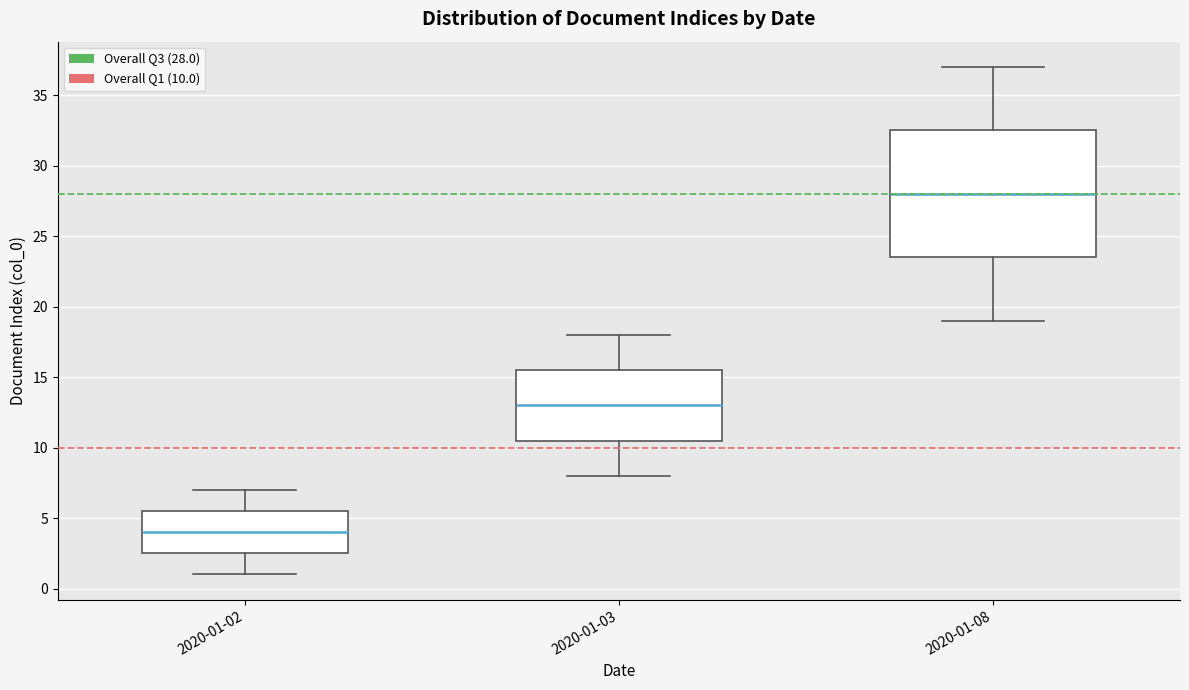

Reading left to right, read every box against the y-axis: the position of its median line, the range the box covers, and the ends of its whiskers. The values are not printed on the chart, so give them approximately, as read against the axis.

2020-01-02: median 4.0, box 2.5 to 5.5, whiskers 1.0 to 7.0
2020-01-03: median 13.0, box 10.5 to 15.5, whiskers 8.0 to 18.0
2020-01-08: median 28.0, box 23.5 to 32.5, whiskers 19.0 to 37.0